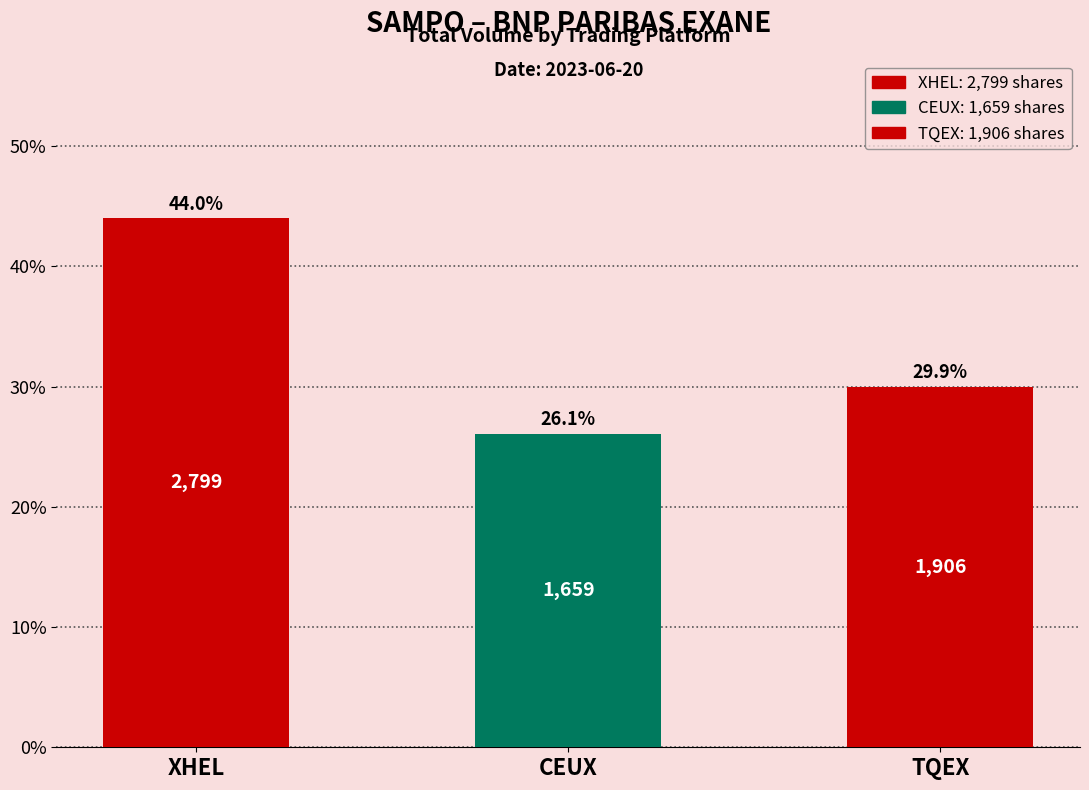

The value at CEUX is 26.1. True or false?

True